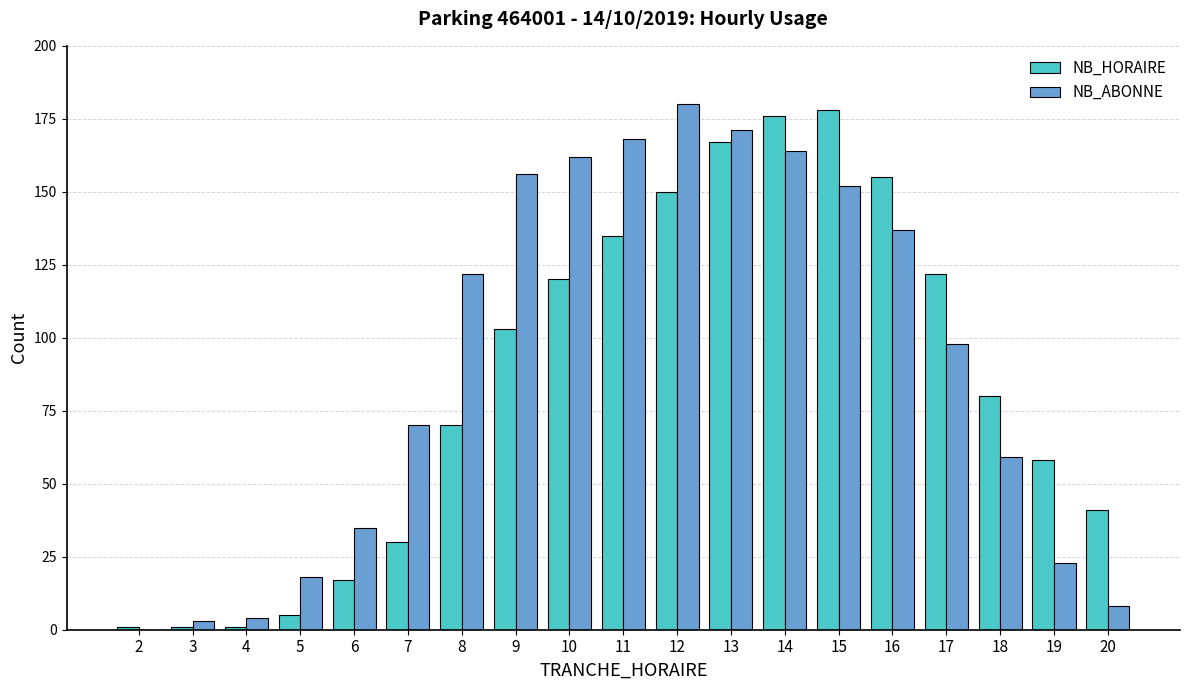

Between 4 and 9, which series saw the biggest shift?

NB_ABONNE